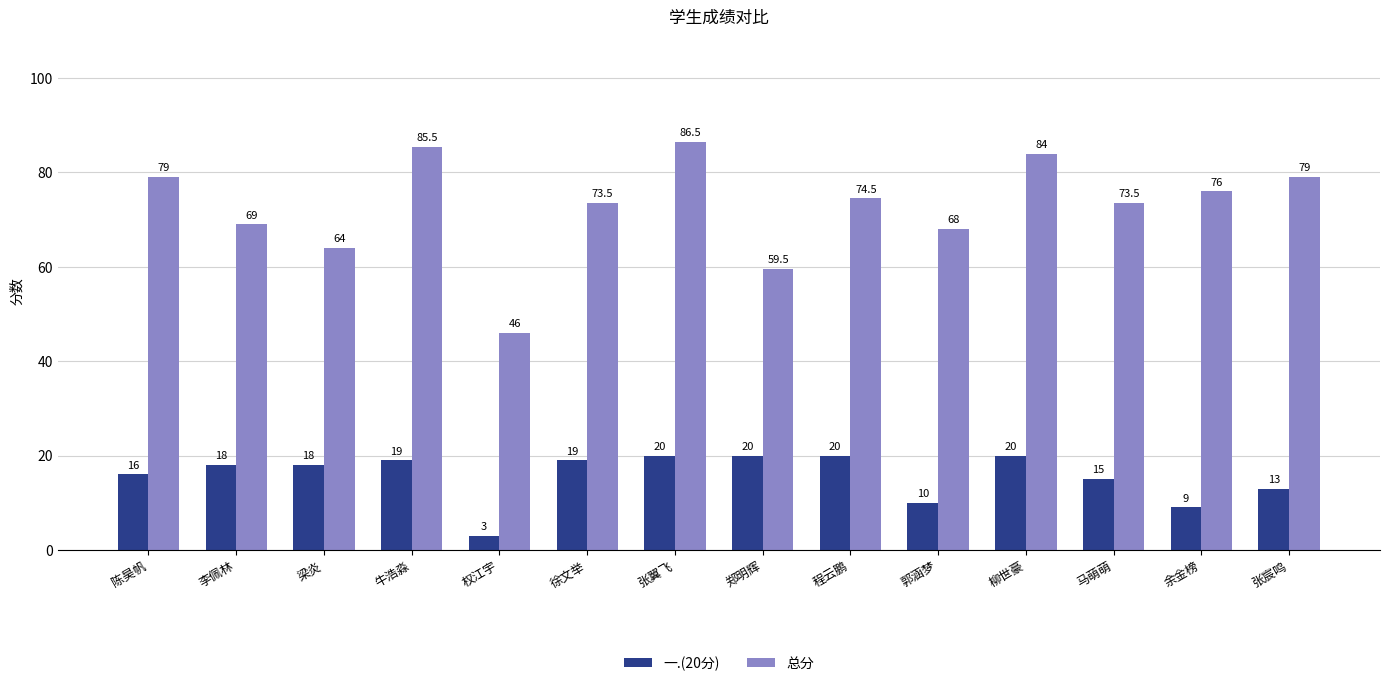

What is the difference between the maximum and second lowest values in the 一.(20分) series?

11.0